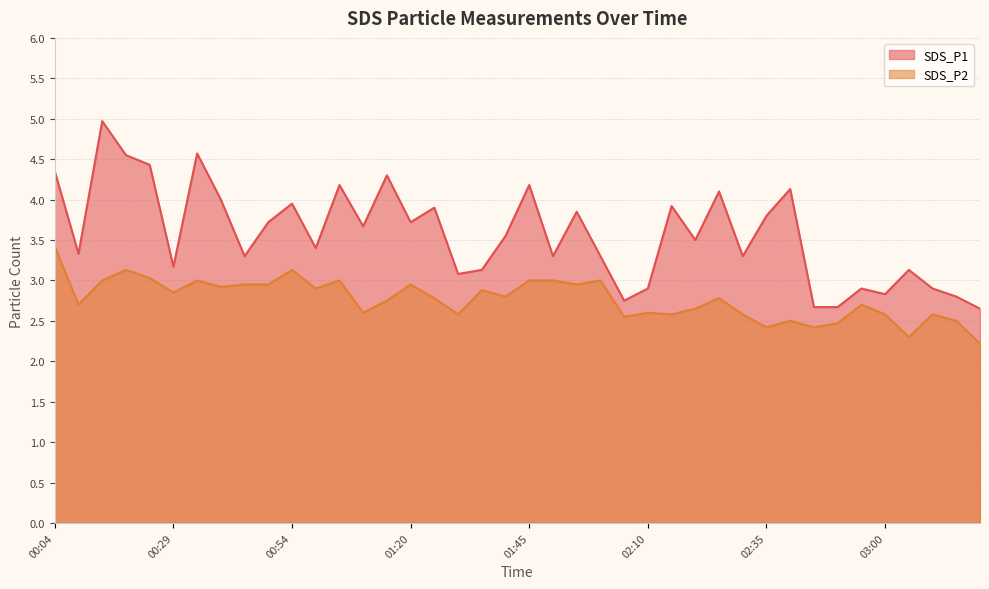

Count the number of categories in the chart.

40